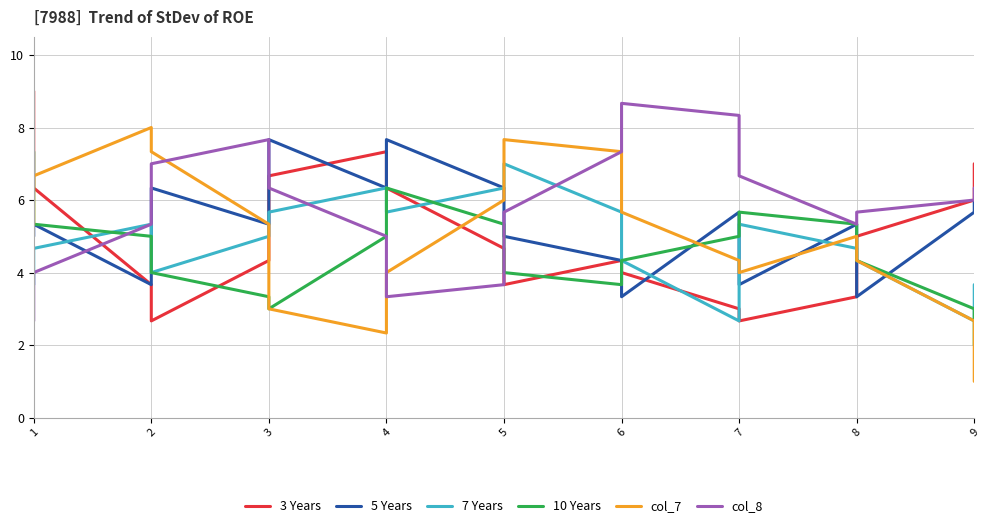

How many intersections are there between col_8 and col_7?

2